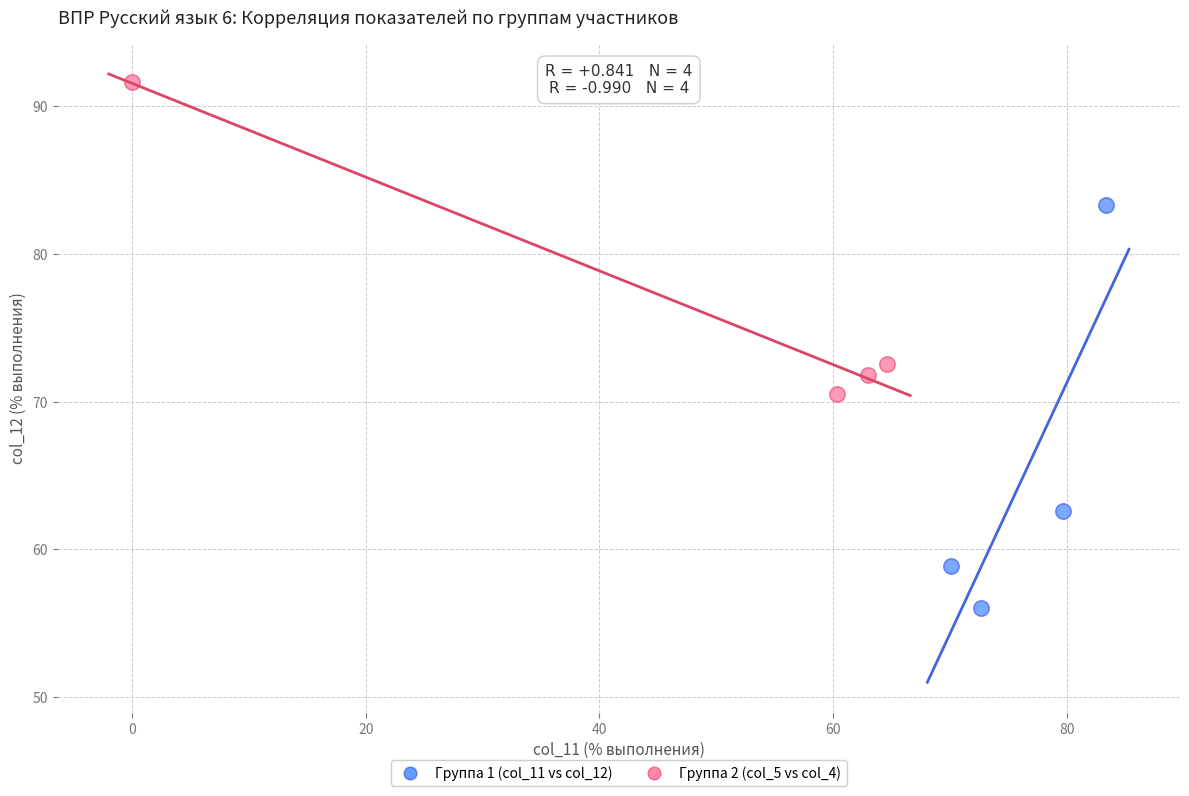

Which series reaches the maximum Y coordinate?

Группа 2 (col_5 vs col_4)